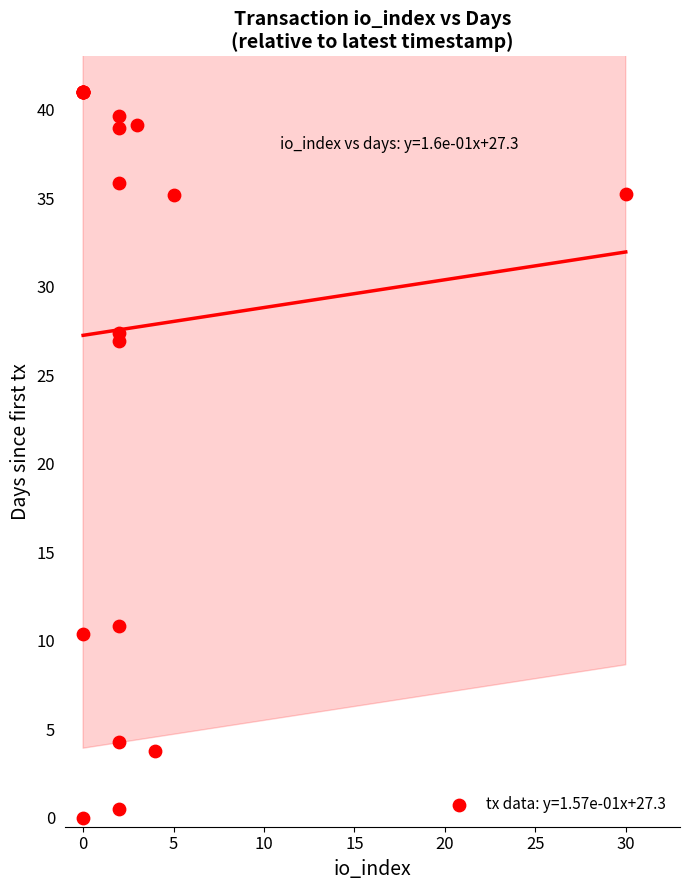

What Y value in the scatter plot is closest to 20?

26.9